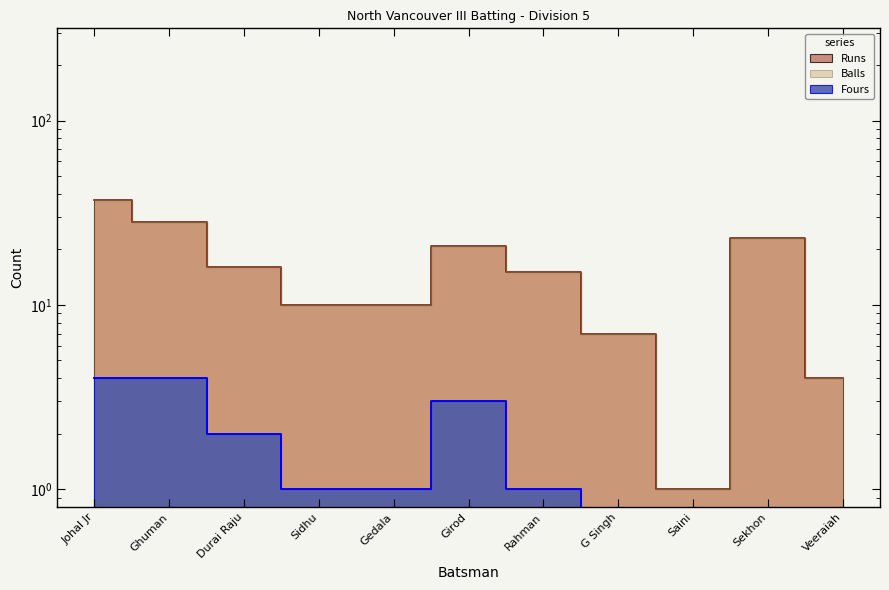

Reading left to right, transcribe all the data shown in this chart.

Runs: Johal Jr=37	Ghuman=28	Durai Raju=16	Sidhu=10	Gedala=10	Girod=21	Rahman=15	G Singh=7	Saini=1	Sekhon=23	Veeraiah=4
Balls: Johal Jr=37	Ghuman=28	Durai Raju=16	Sidhu=10	Gedala=10	Girod=21	Rahman=15	G Singh=7	Saini=1	Sekhon=23	Veeraiah=4
Fours: Johal Jr=4	Ghuman=4	Durai Raju=2	Sidhu=1	Gedala=1	Girod=3	Rahman=1	G Singh=0	Saini=0	Sekhon=0	Veeraiah=0